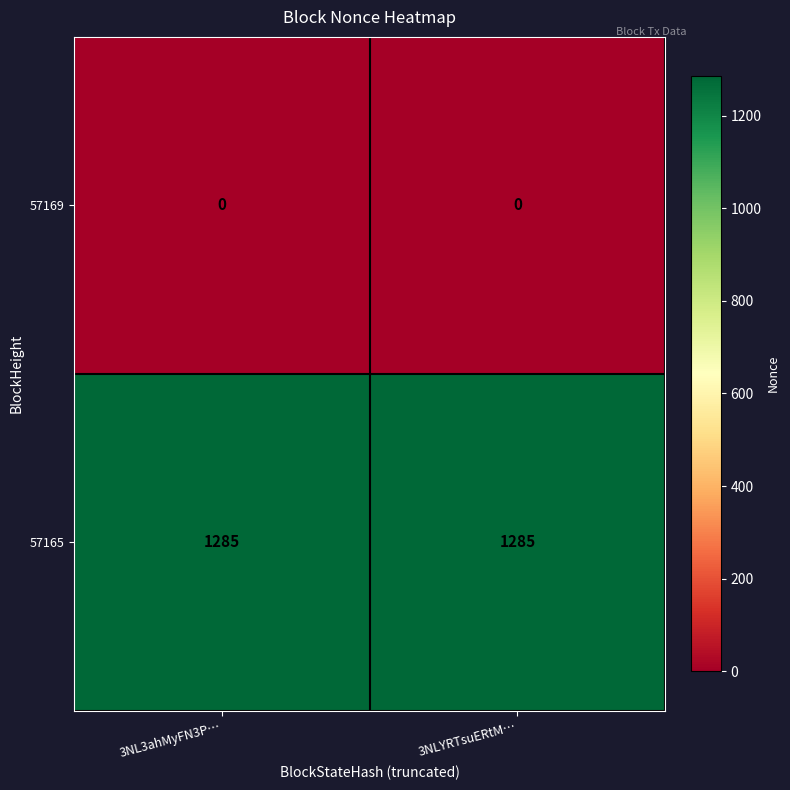

Reading left to right, list all the values displayed in this chart.

57169: 3NL3ahMyFN3P…=0	3NLYRTsuERtM…=0
57165: 3NL3ahMyFN3P…=1285	3NLYRTsuERtM…=1285